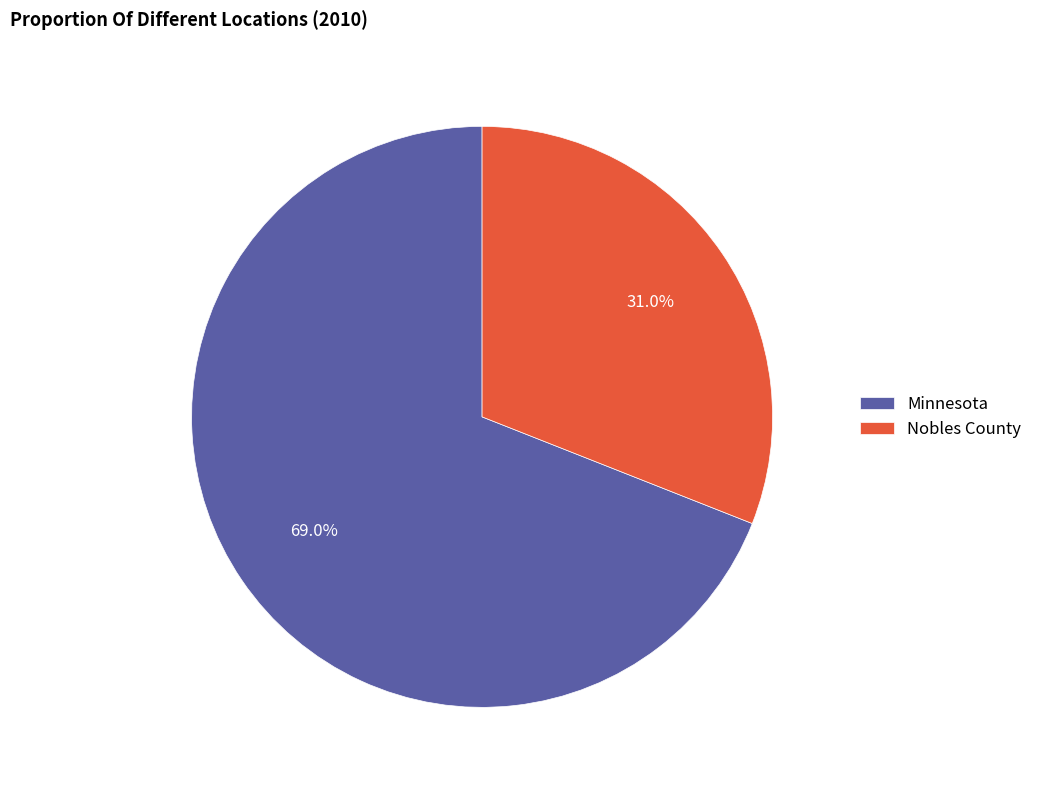

To the nearest percent, what is the combined percentage of Minnesota and Nobles County?

100%